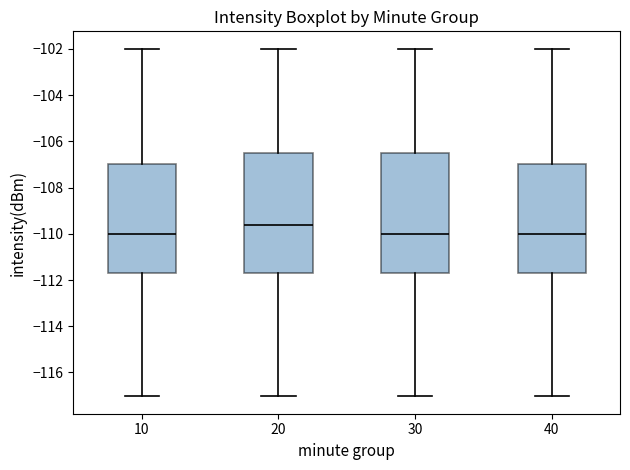

Reading left to right, transcribe this box plot: for each box, give where its median line is, the range the box spans, and where its two whiskers end, as read against the y-axis. The values are not printed on the chart, so give them approximately, as read against the axis.

10: median -110.0, box -111.6 to -107.0, whiskers -117.0 to -102.0
20: median -109.6, box -111.6 to -106.4, whiskers -117.0 to -102.0
30: median -110.0, box -111.6 to -106.4, whiskers -117.0 to -102.0
40: median -110.0, box -111.6 to -107.0, whiskers -117.0 to -102.0